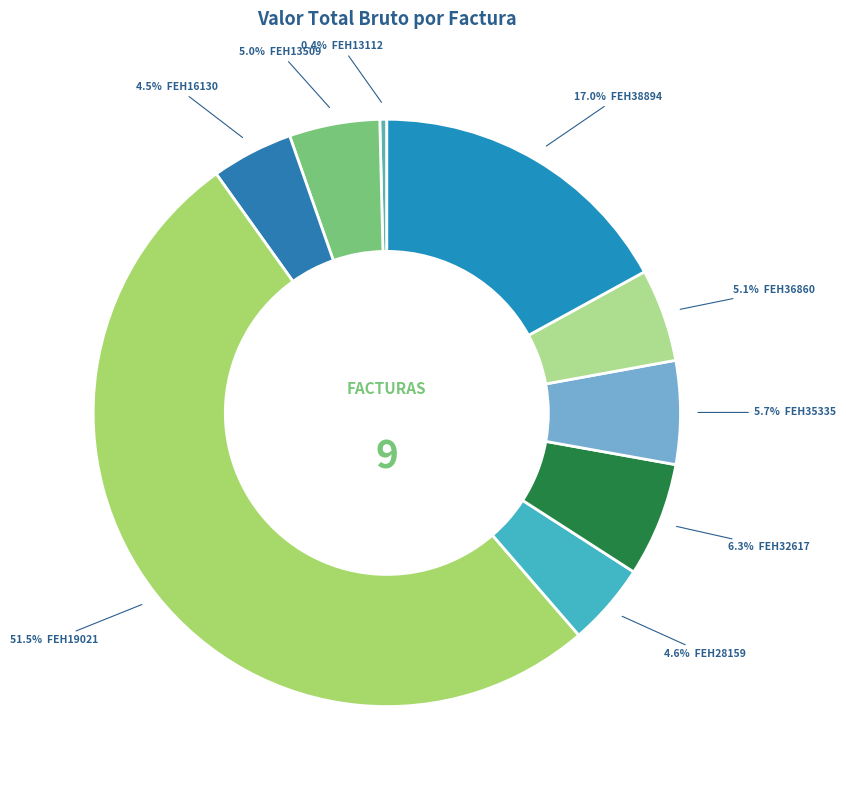

Rank the categories by value from lowest to highest.

FEH13112, FEH16130, FEH28159, FEH13509, FEH36860, FEH35335, FEH32617, FEH38894, FEH19021